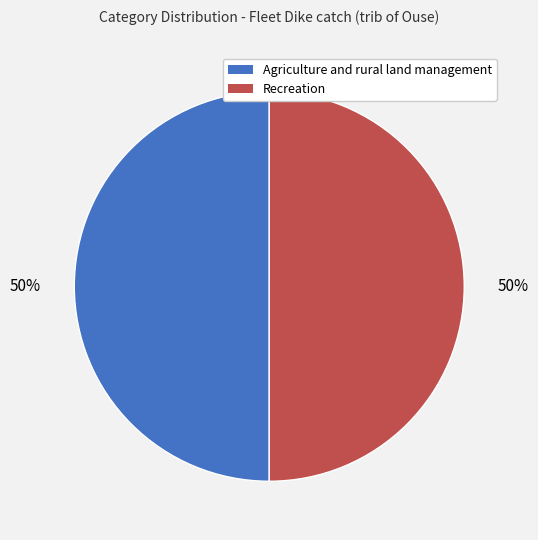

Combined, do Agriculture and rural land management and Recreation account for over 50%?

Yes